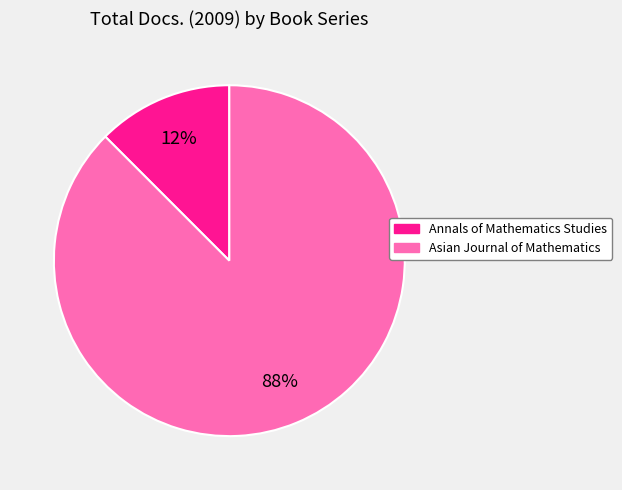

Is there a majority slice in this chart?

Yes